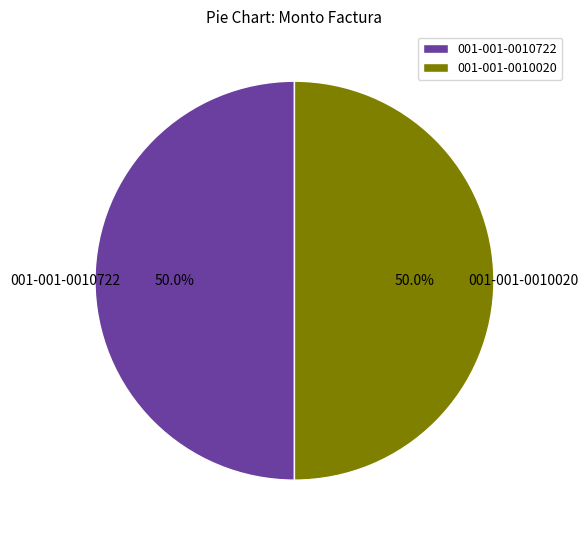

Is it true that 001-001-0010020 is 43% of the pie?

False